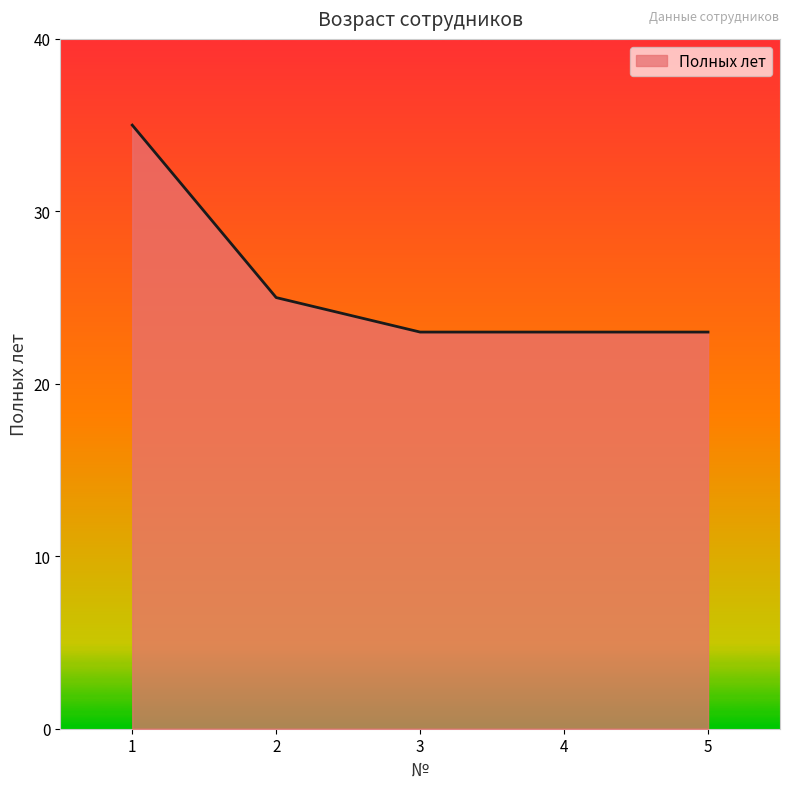

How many lines are shown in the chart?

1